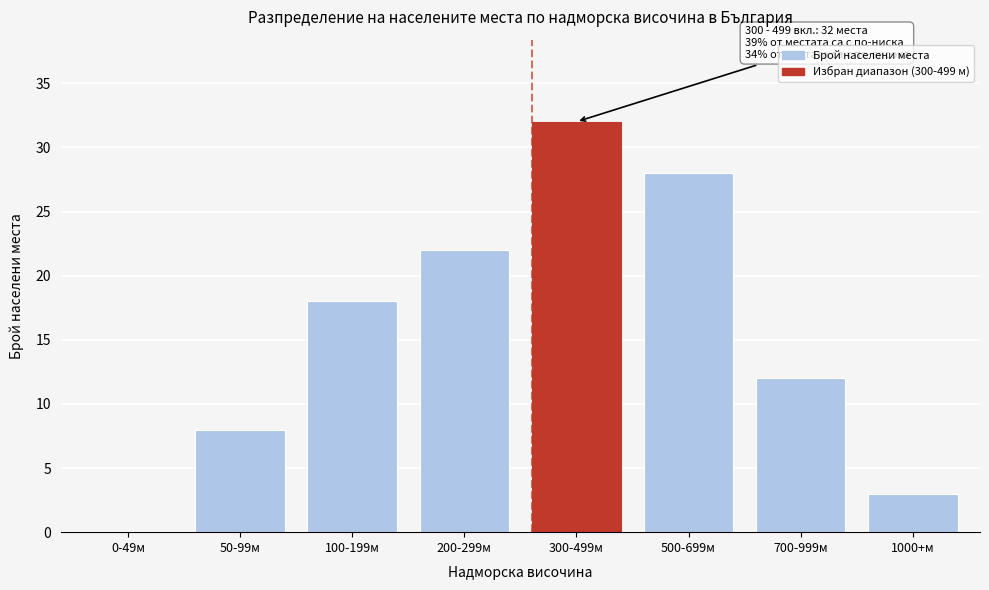

Reading left to right, list all the values displayed in this chart.

0-49м=0	50-99м=8	100-199м=18	200-299м=22	300-499м=32	500-699м=28	700-999м=12	1000+м=3